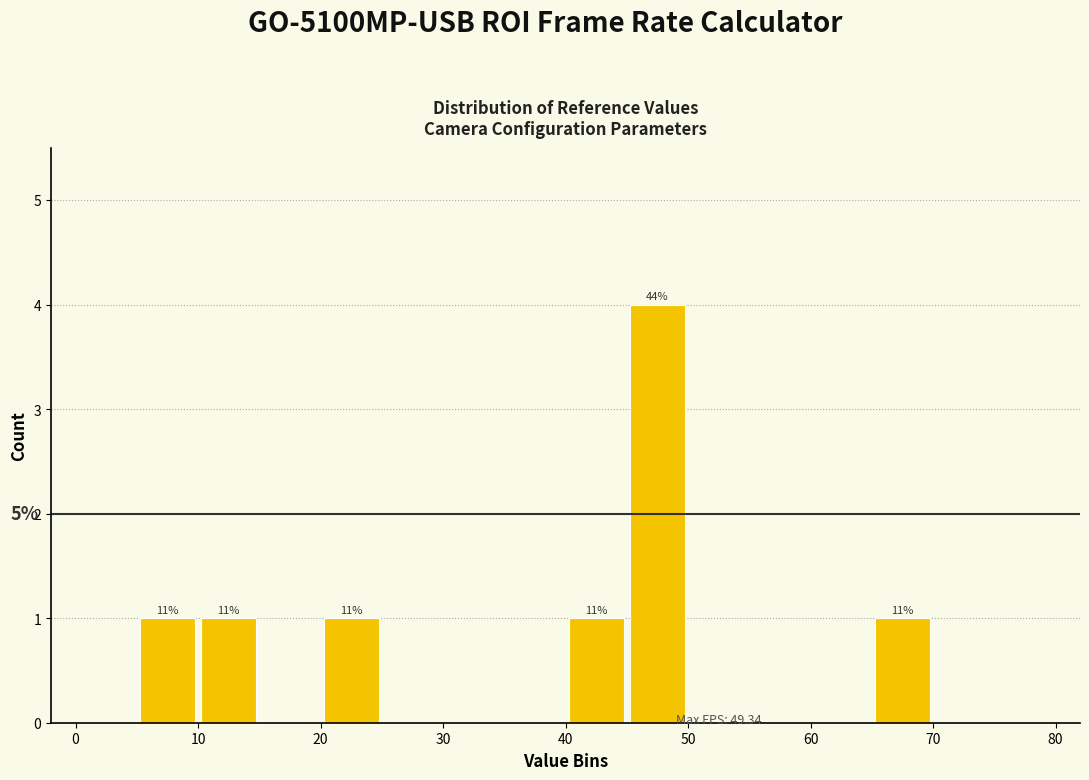

Over which range of the x-axis is the bar tallest?

45 to 50